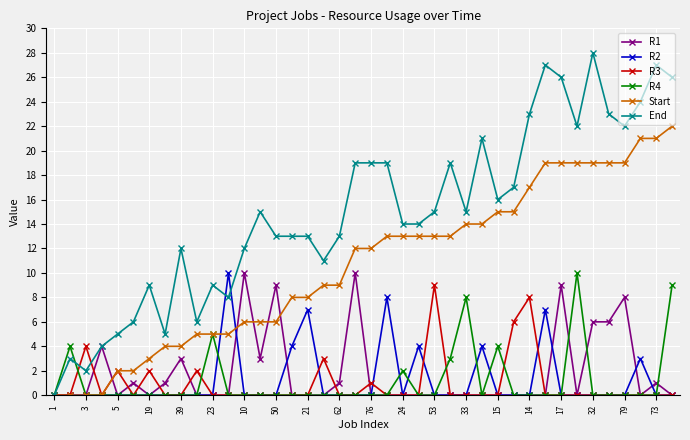

What is the greatest value displayed?

28